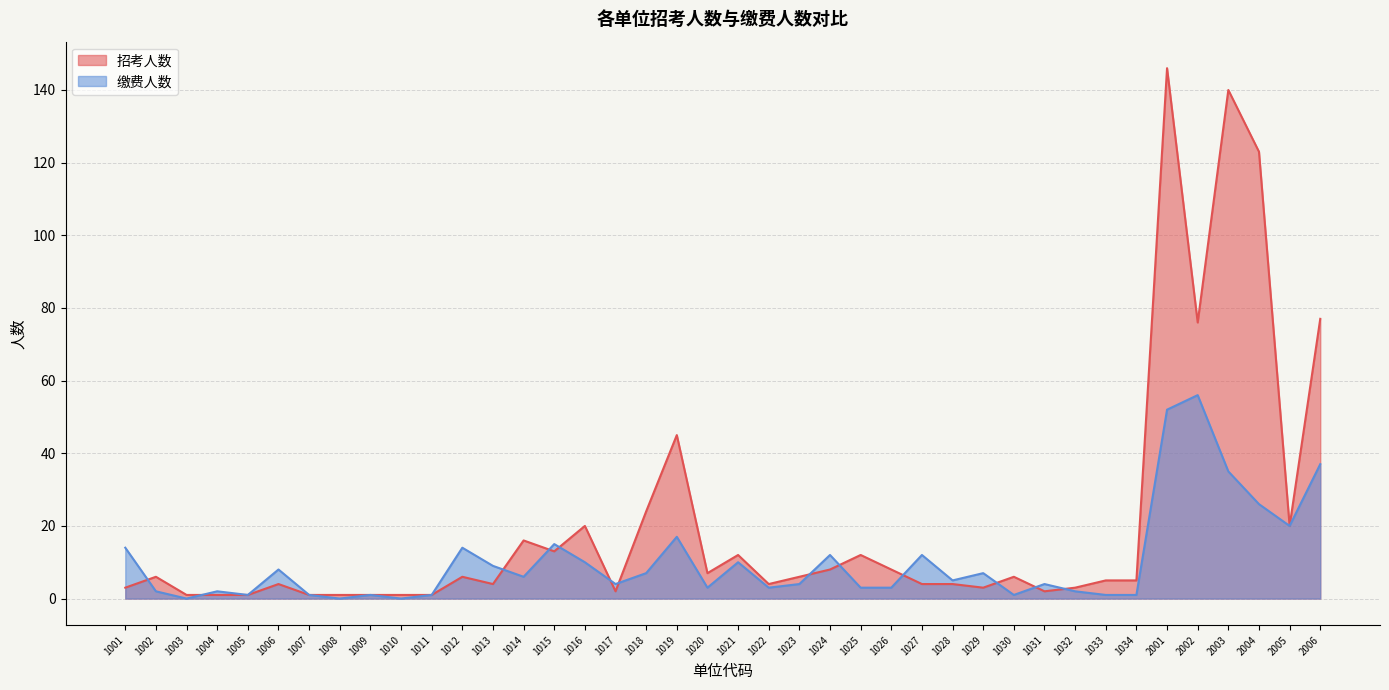

Which has a higher value, 1004 or 1024?

1024